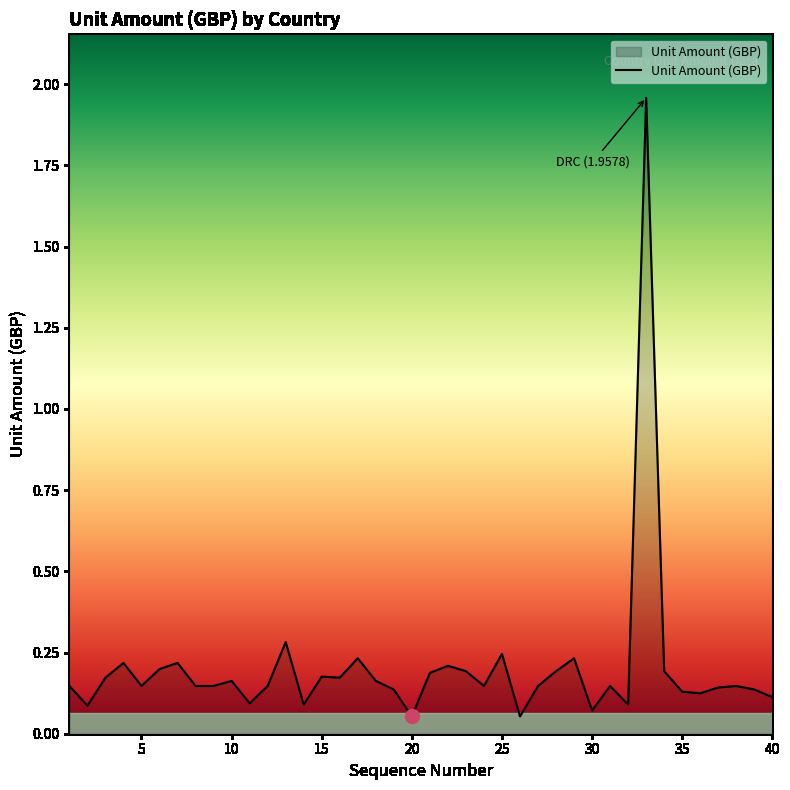

What is the difference between the maximum and minimum values?

1.9